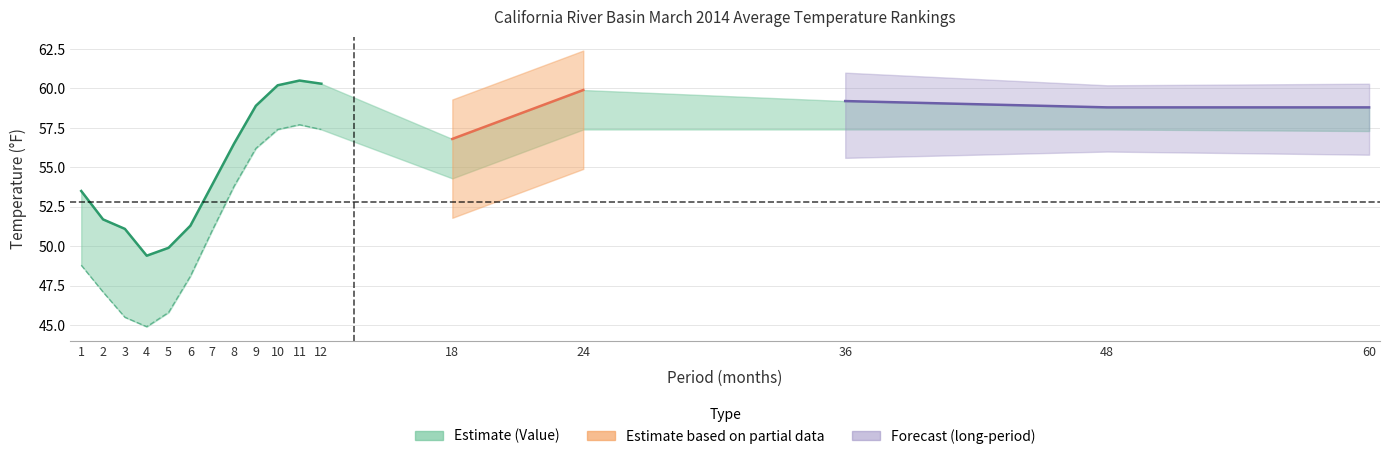

How many lines are shown in the chart?

3